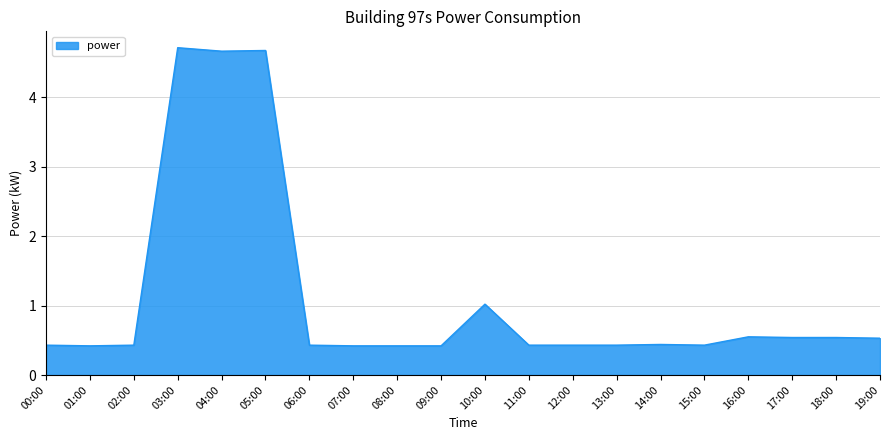

What value does the data have at 14:00?

0.4